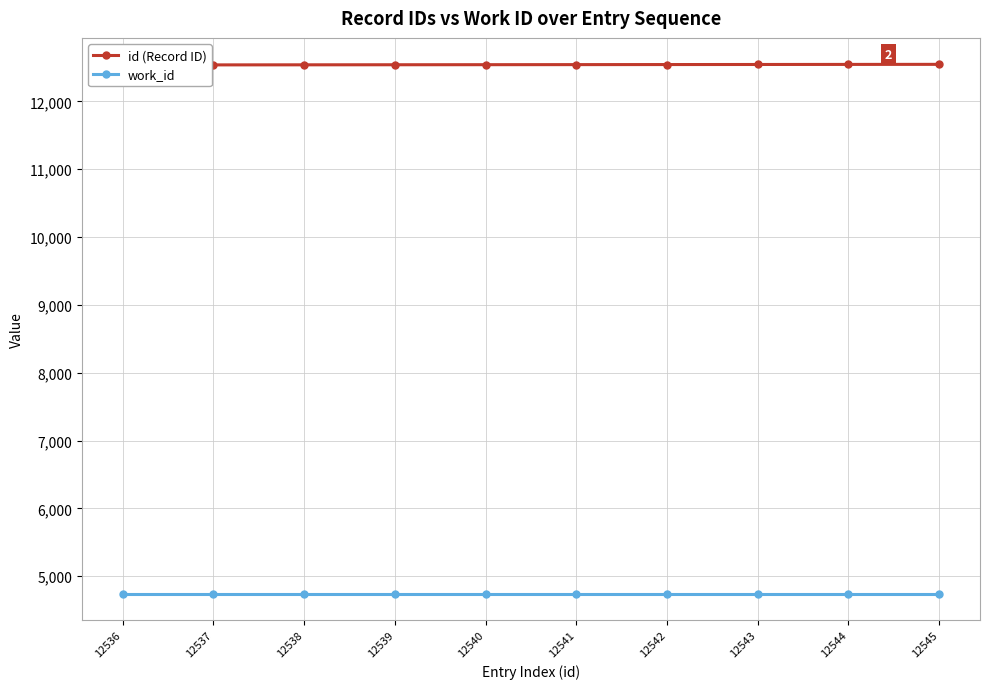

What are all the series names shown in the legend?

id (Record ID), work_id